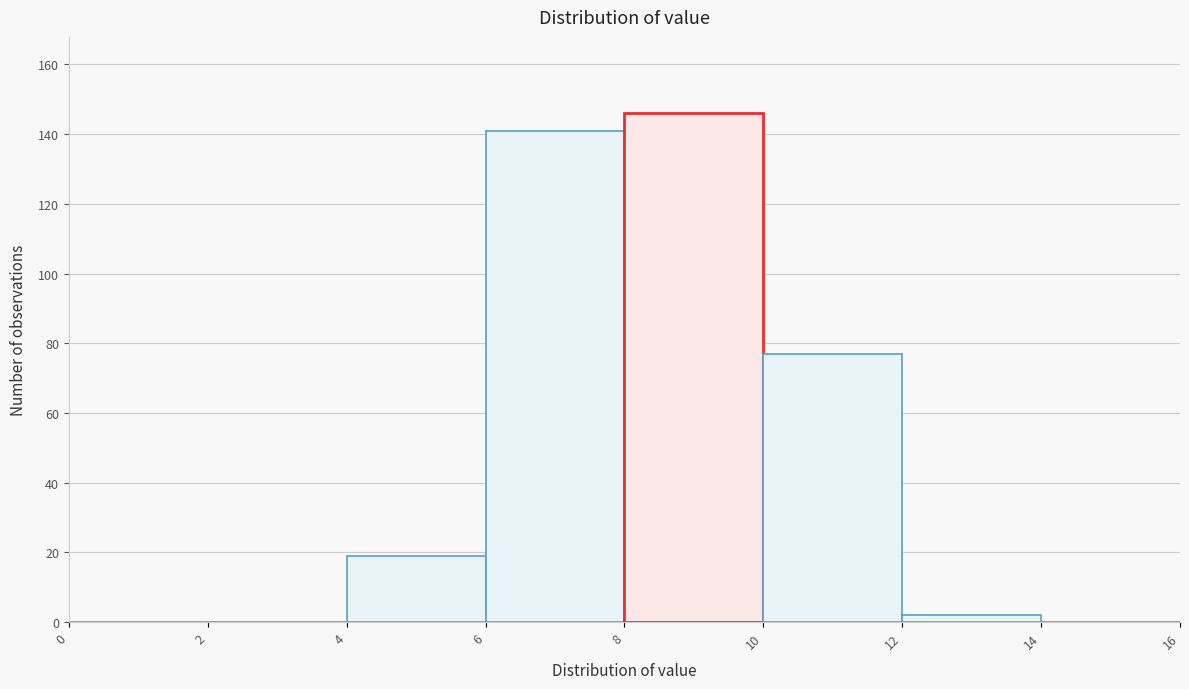

Reading left to right, list every bar in this chart as the range it spans on the x-axis followed by its height. The values are not printed on the chart, so give them approximately, as read against the axis.

0 to 2: 0
2 to 4: 0
4 to 6: 20
6 to 8: 142
8 to 10: 146
10 to 12: 78
12 to 14: 2
14 to 16: 0